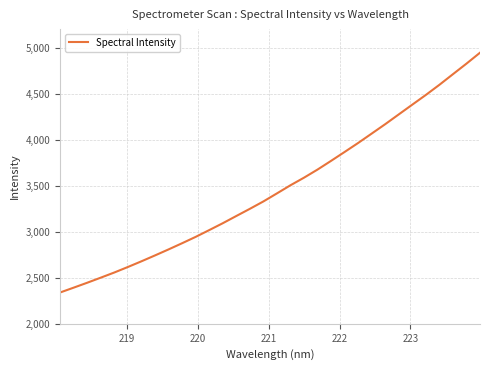

What is the difference between the maximum and minimum values?

2604.1